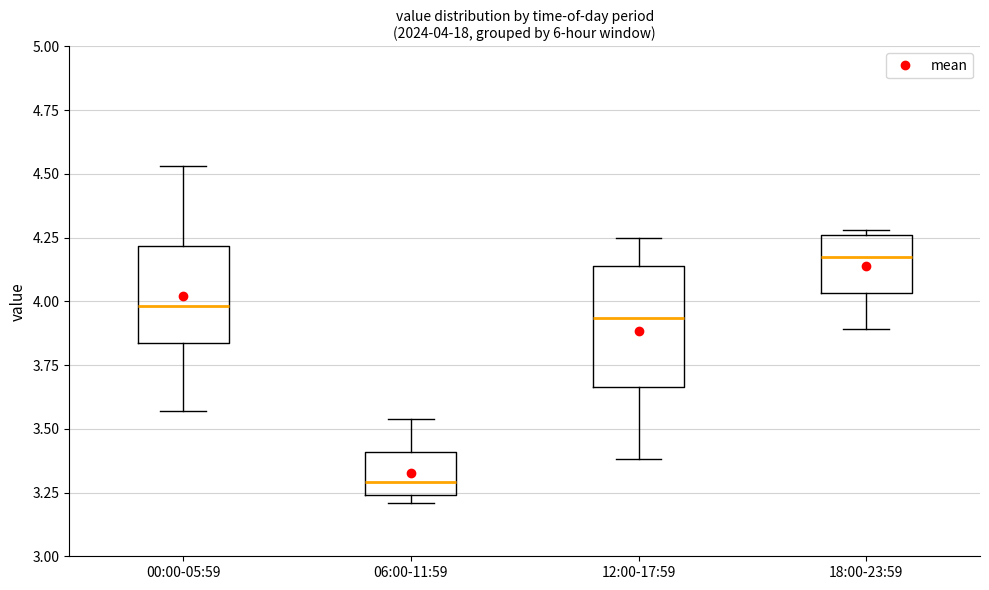

Comparing the boxes themselves (not the whiskers), which one is the tallest?

12:00-17:59